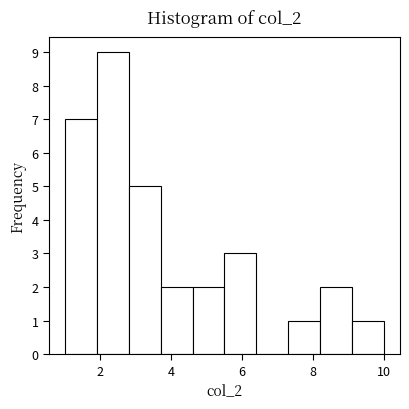

What is the height of the bar covering 5.5 to 6.4 on the x-axis? Neither the bar edges nor the heights are printed on the chart, so give them approximately, as read against the axes.

3